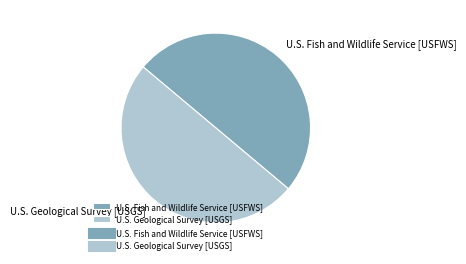

How many slices are in this pie chart?

2